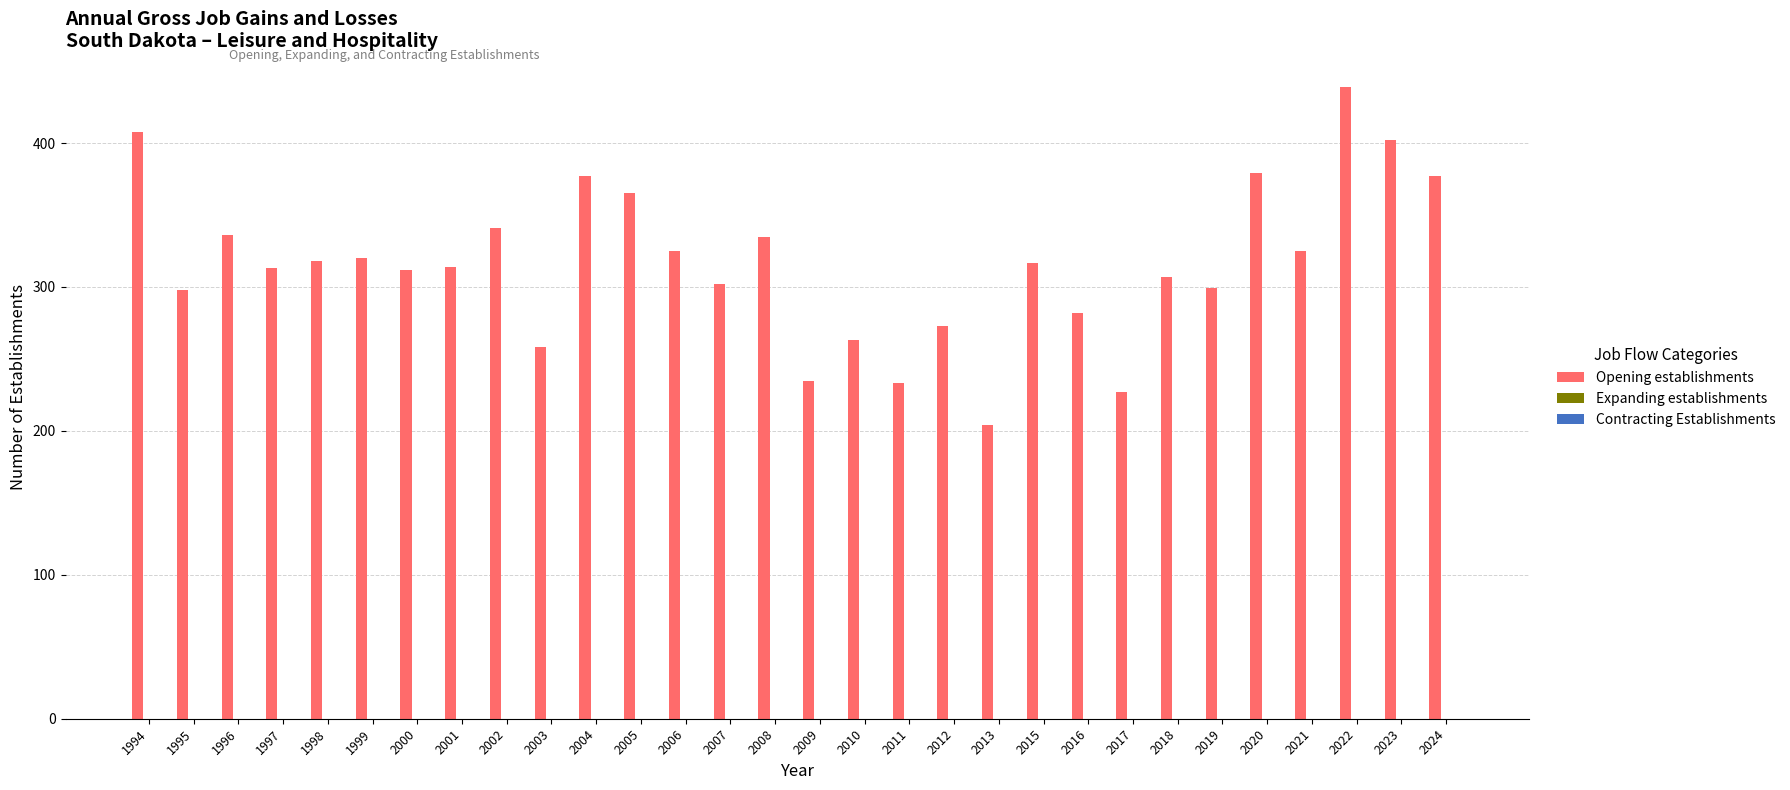

Which category has the highest value across all series?

2022